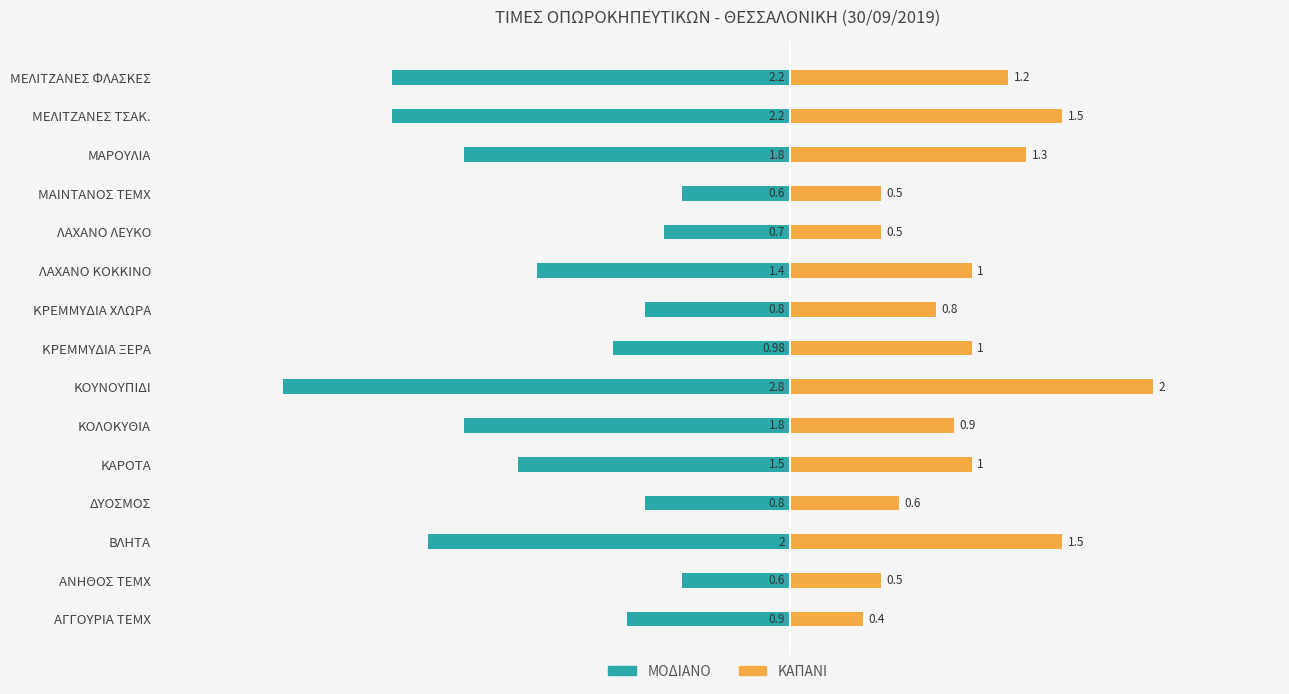

What is the average value of the ΜΟΔΙΑΝΟ series?

-1.4